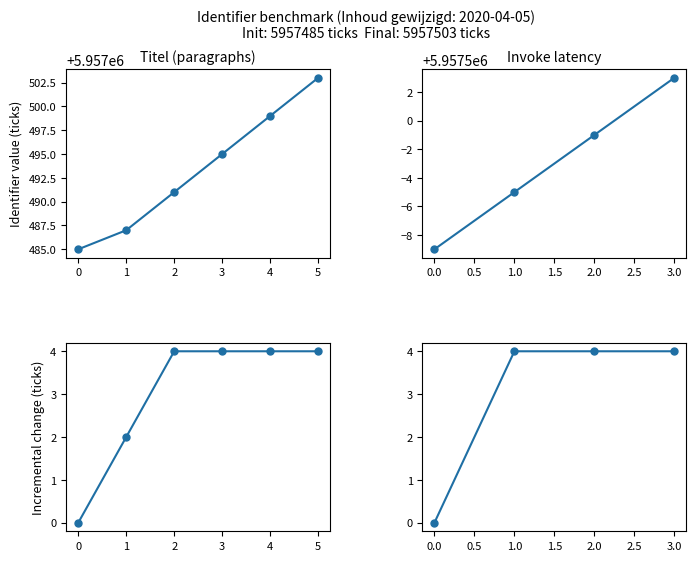

Count the number of data series in this chart.

1